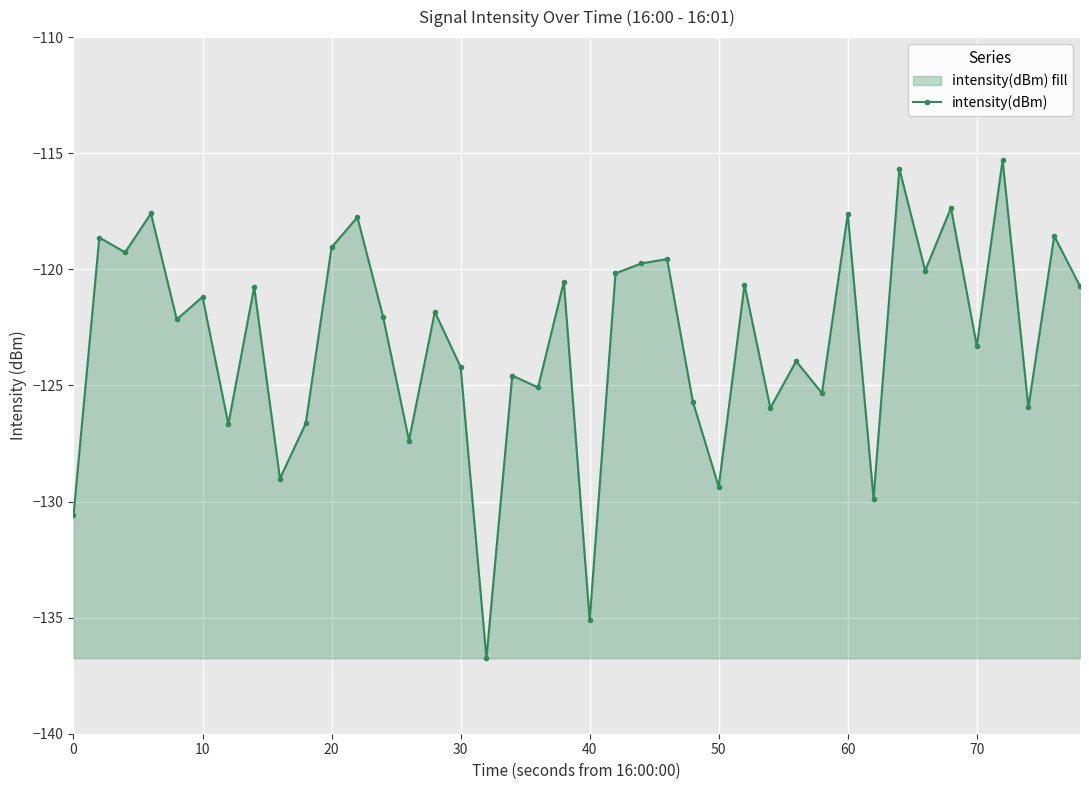

What is the difference between the second highest and minimum values?

21.1